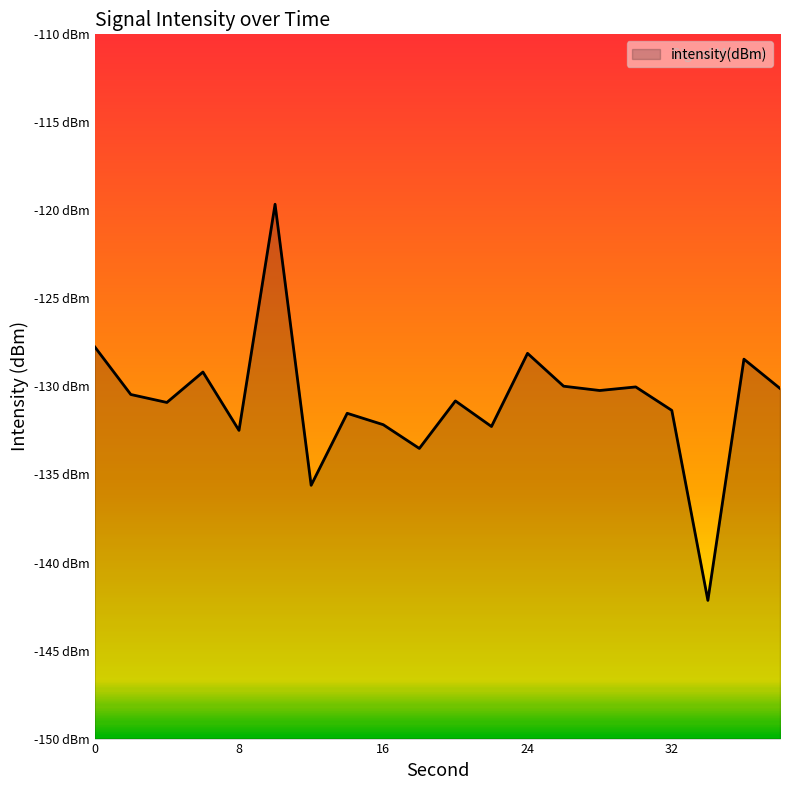

List the labels in order of value, smallest first.

34, 12, 18, 8, 22, 16, 14, 32, 4, 20, 2, 28, 38, 30, 26, 6, 36, 24, 0, 10